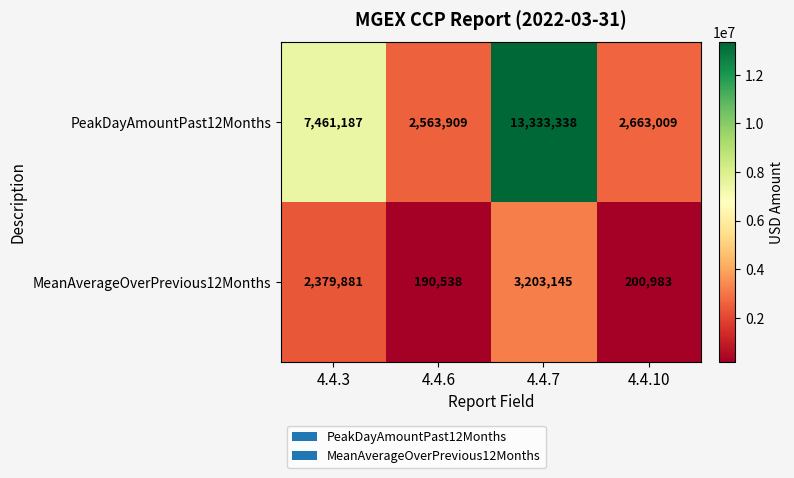

Reading left to right, list all the values displayed in this chart.

PeakDayAmountPast12Months: 7461187	2563909	13333338	2663009
MeanAverageOverPrevious12Months: 2379881	190538	3203145	200983